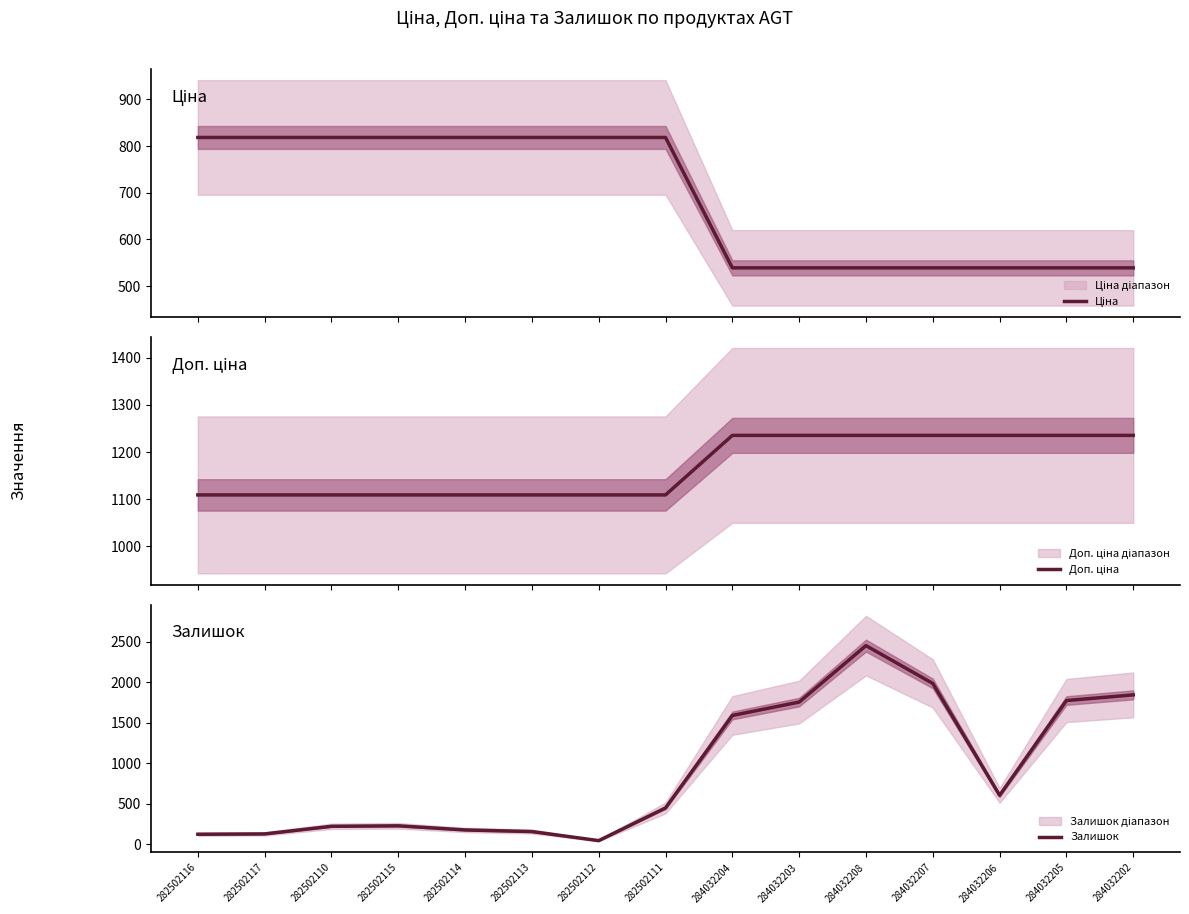

The value of Доп. ціна at 284032203 is 1235.4. True or false?

True